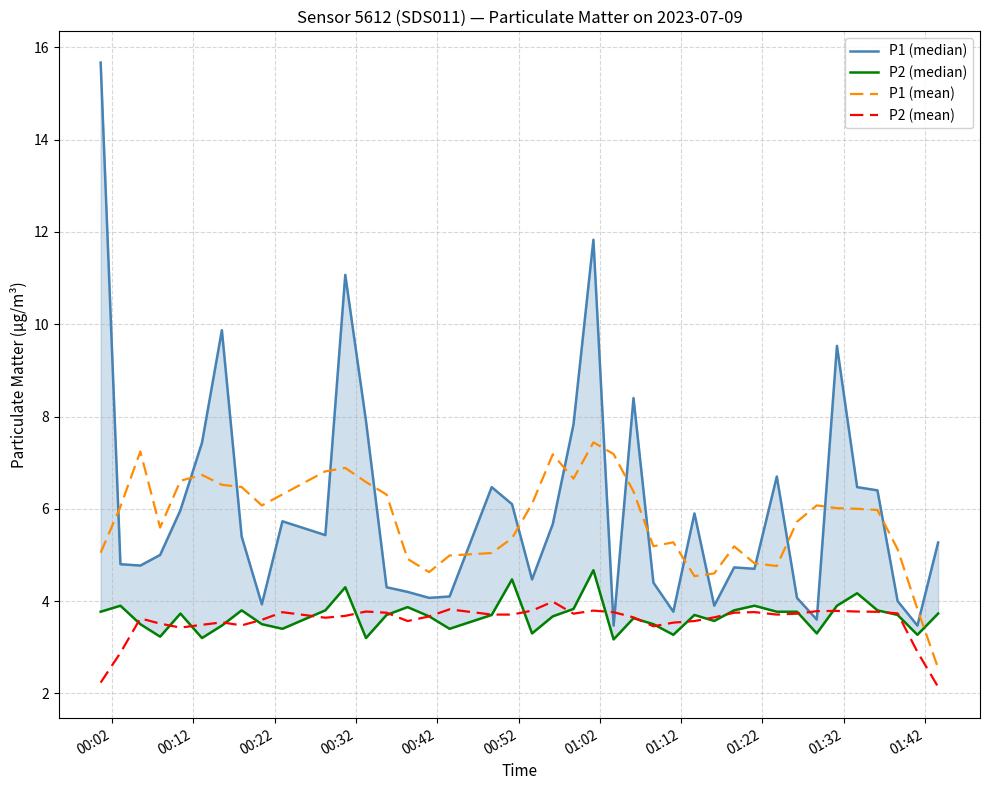

What is the minimum value for P1 (mean)?

2.5